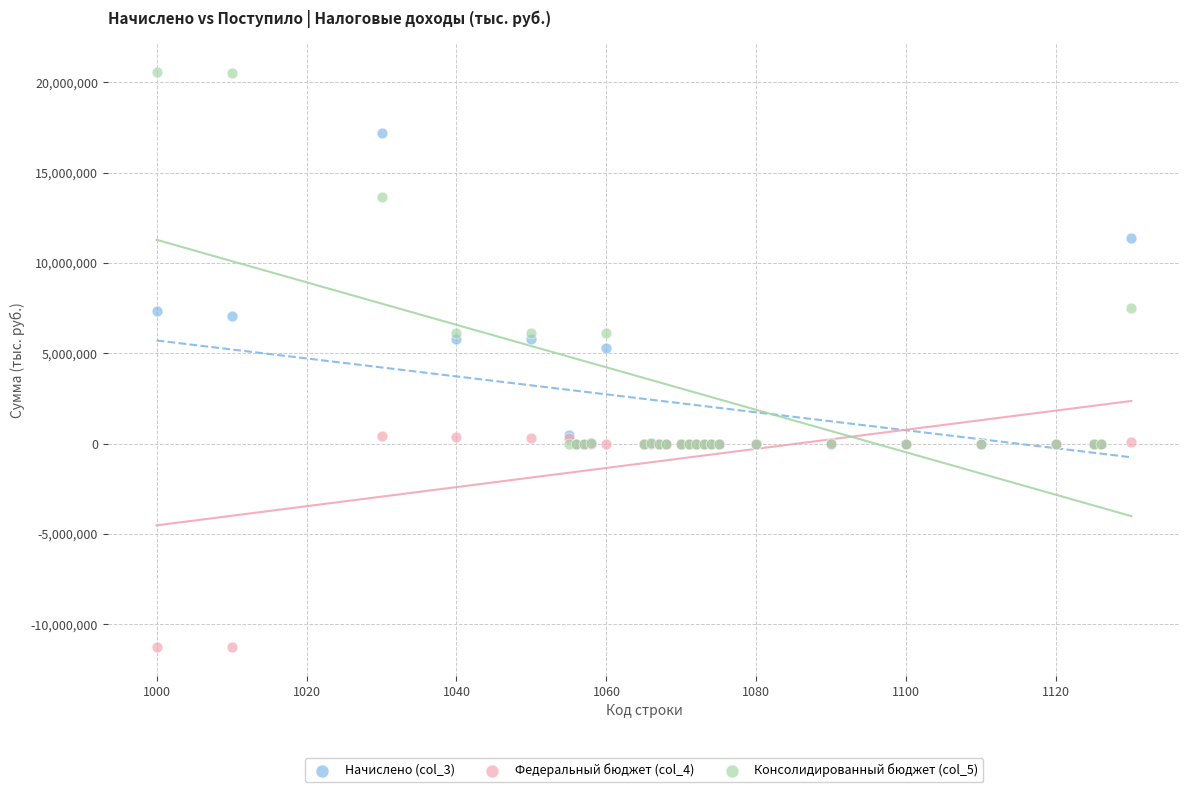

Which series reaches the minimum Y coordinate?

Федеральный бюджет (col_4)